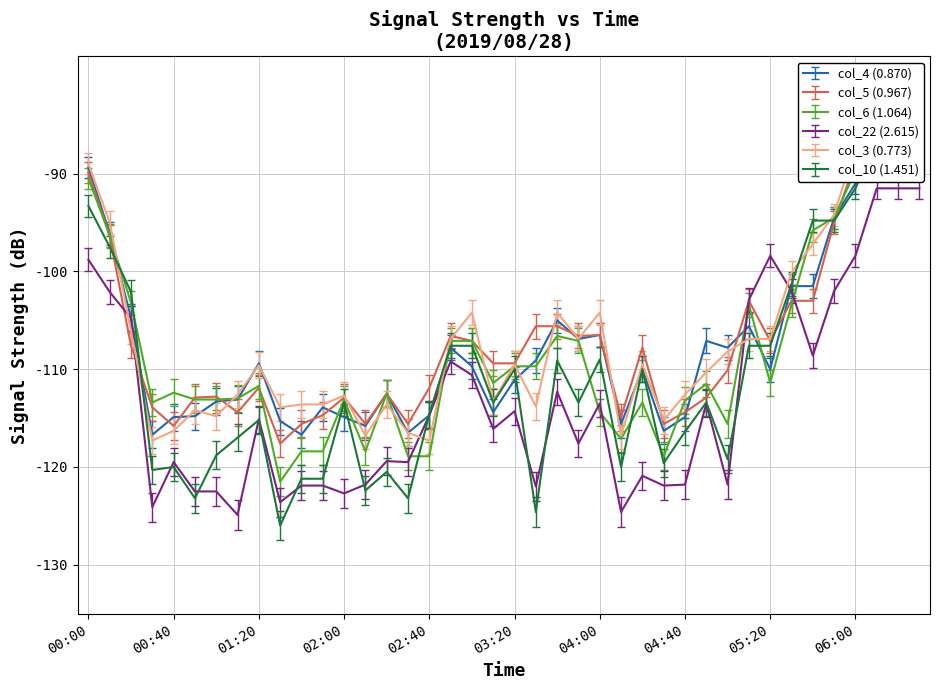

Between 05:10 and 04:20, which is larger?

05:10